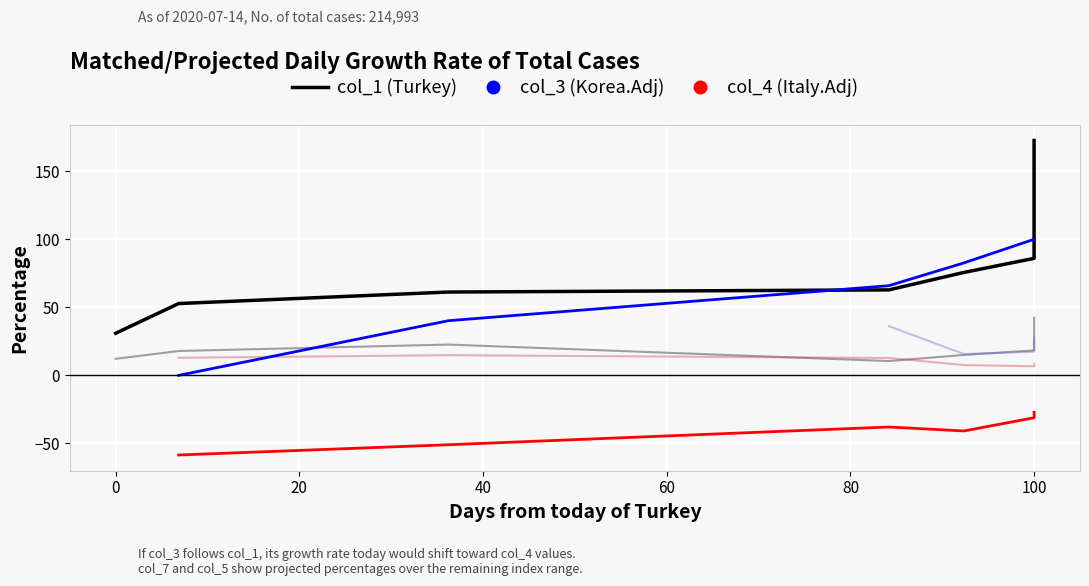

What is the maximum value shown in the chart?

172.6